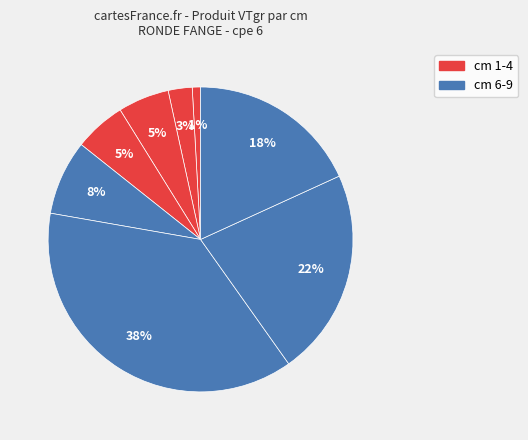

Count the number of slices in the pie.

8